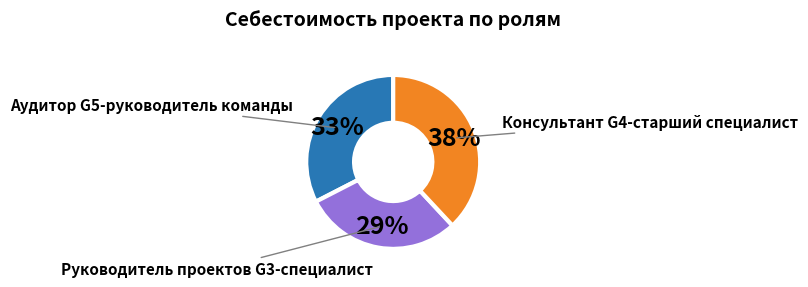

What percentage is the Руководитель проектов G3-специалист slice, to the nearest percent?

29%